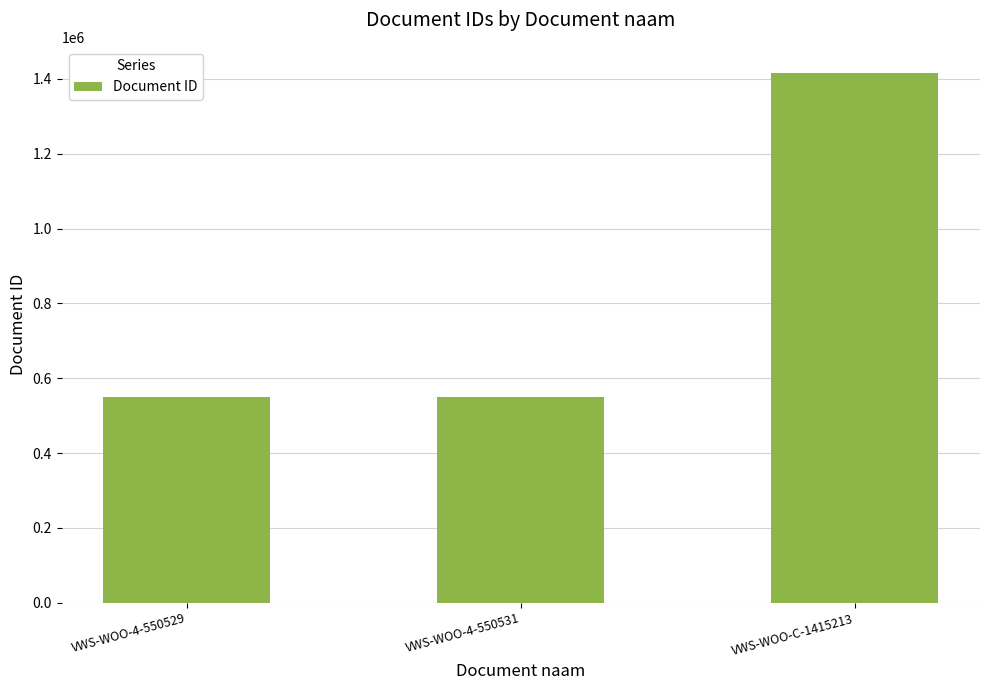

How many values are below 550531?

1